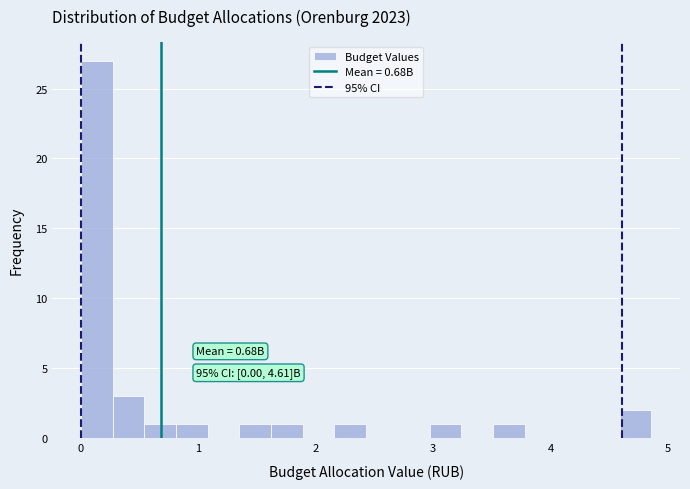

Read against the x-axis, roughly where is the centre of the tallest bar?

0.1